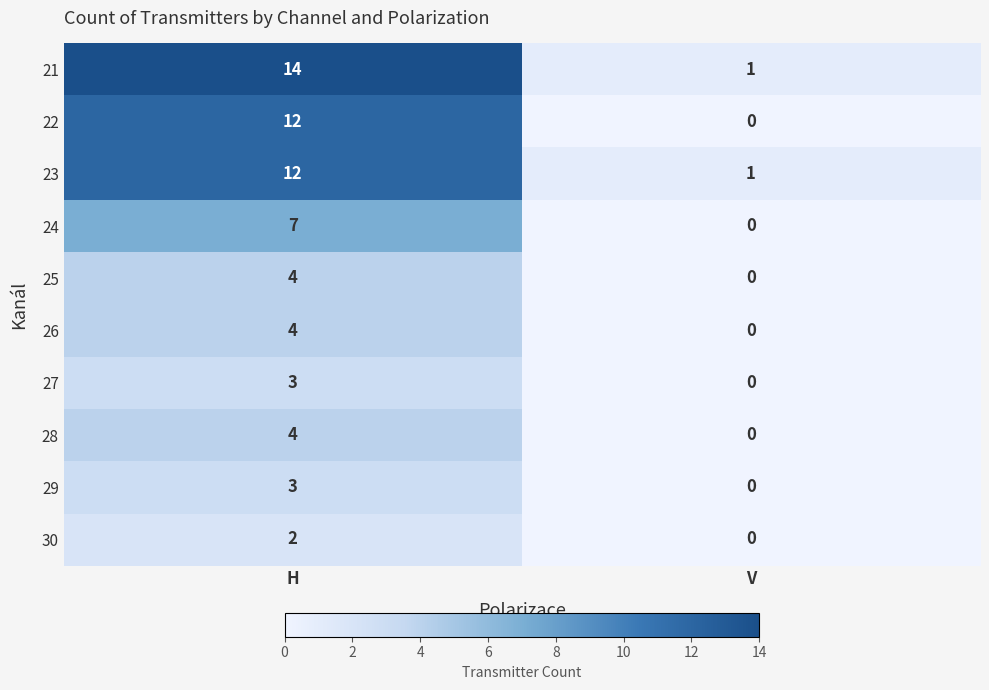

Which series has the largest total across all categories?

21